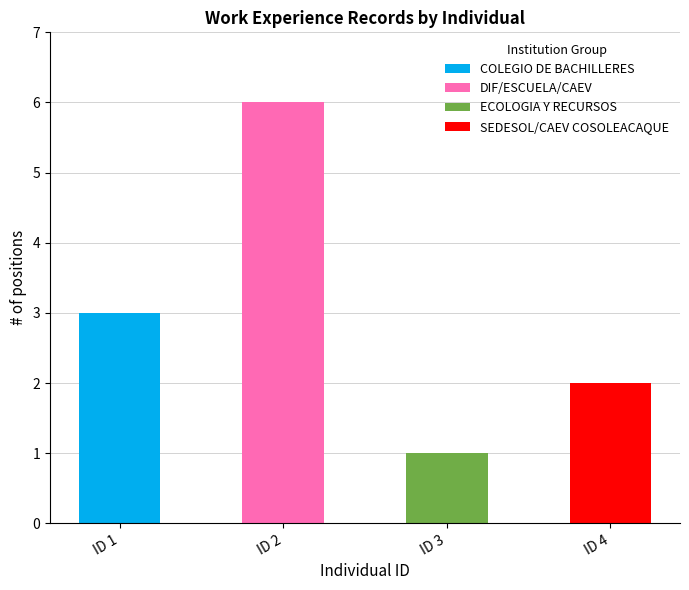

True or false: COLEGIO DE BACHILLERES has a value of -2 at ID 2.

False